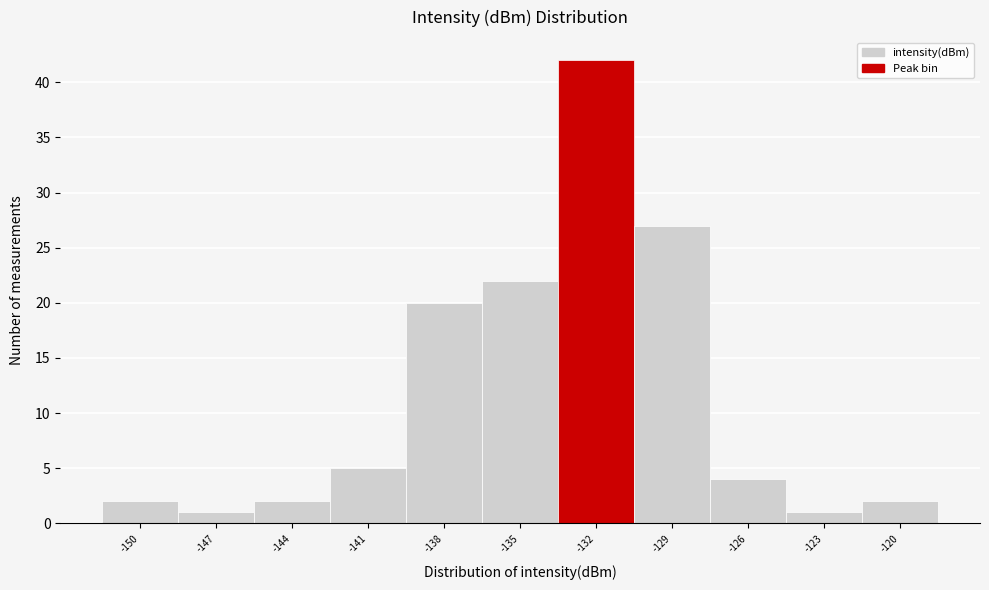

Reading right to left, list all the values displayed in this chart.

2	1	4	27	42	22	20	5	2	1	2